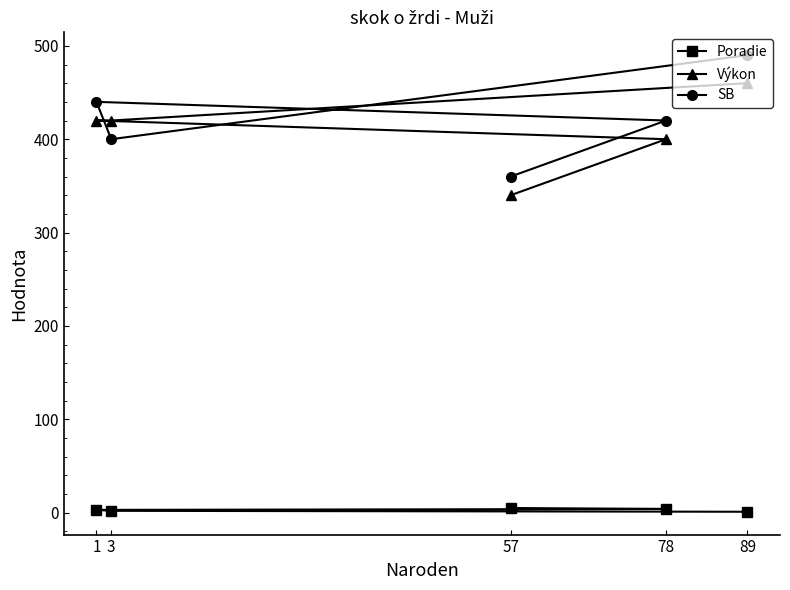

What is the total value across all series at 1?

863